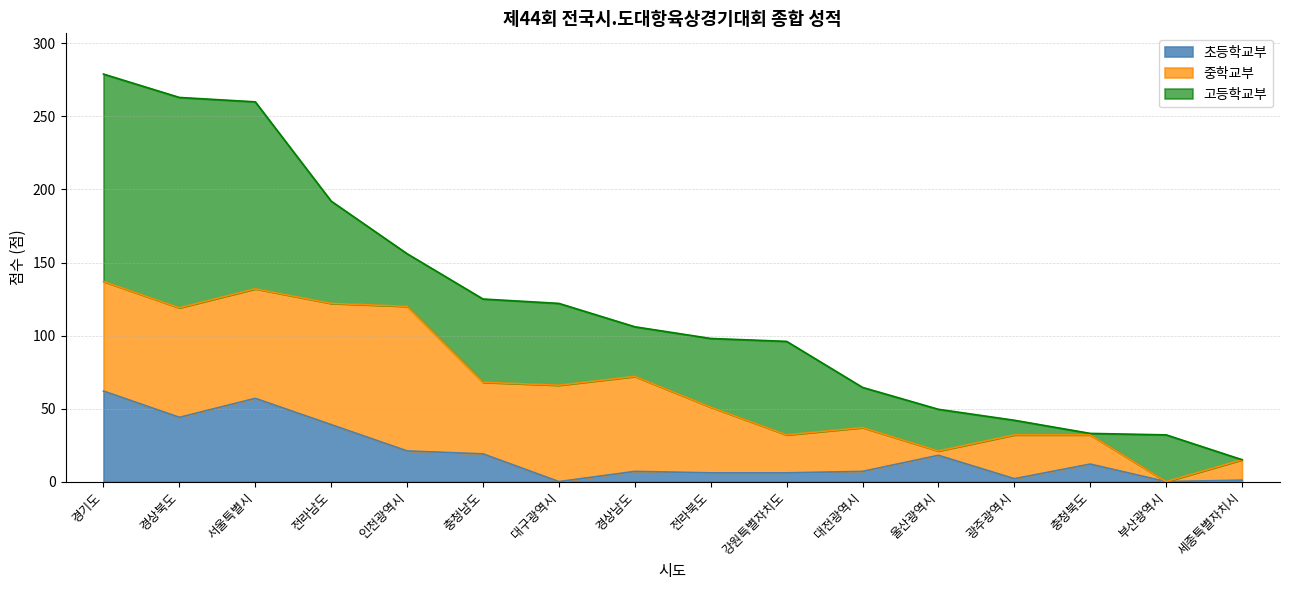

What is the greatest value displayed?

144.0